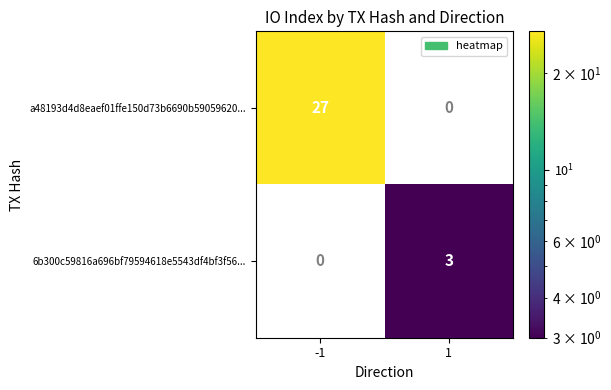

Which category has the highest value across all series?

-1